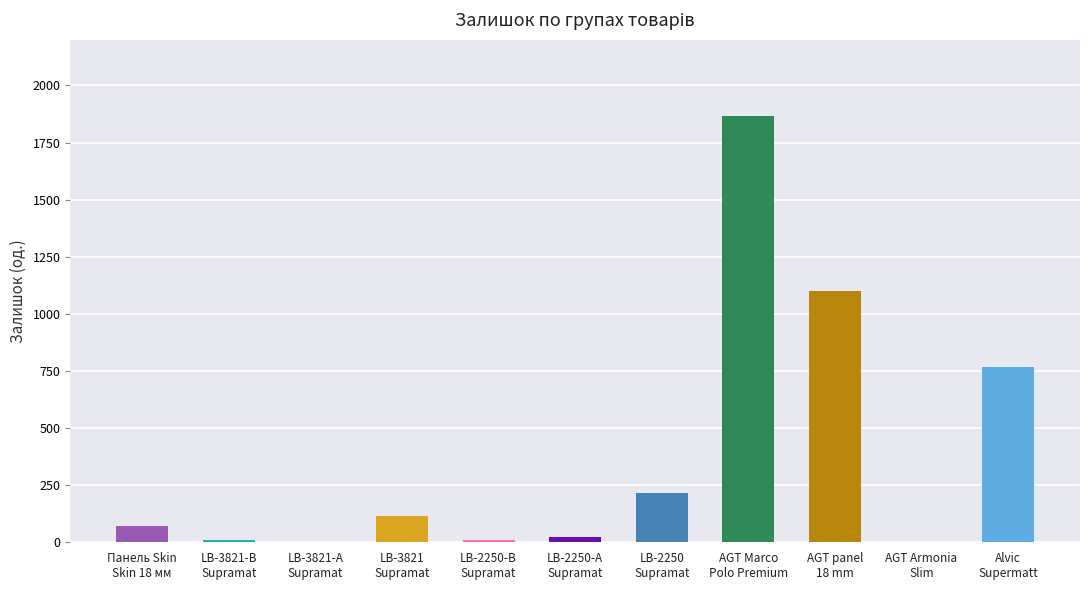

Is it true that the value at LB-2250
Supramat is 341?

False